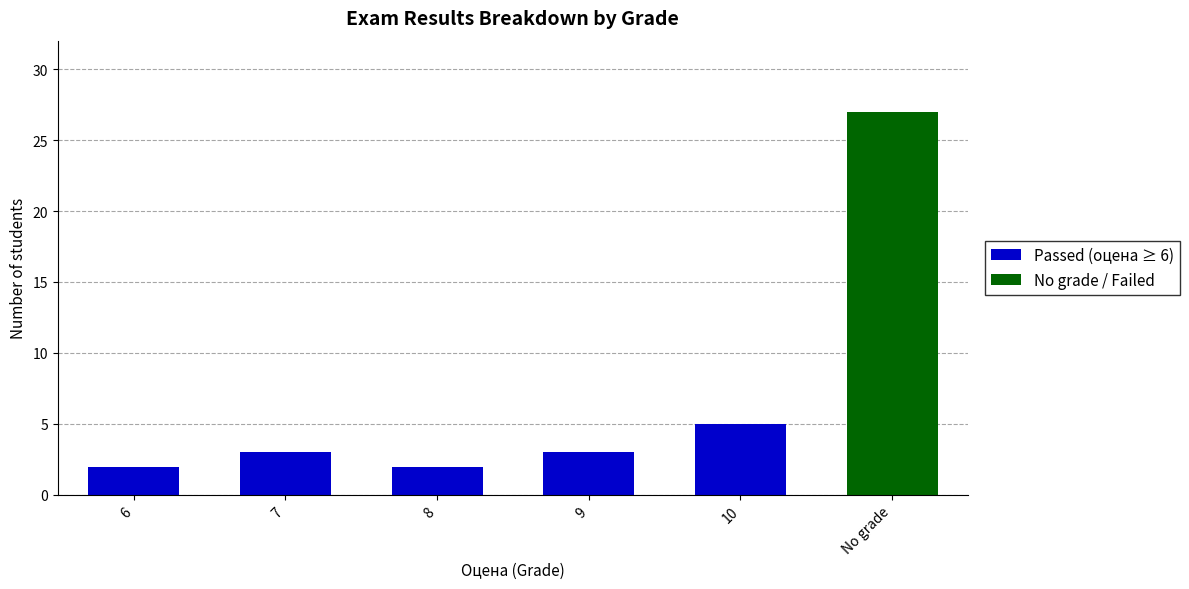

What is the total value across all series at 10?

5